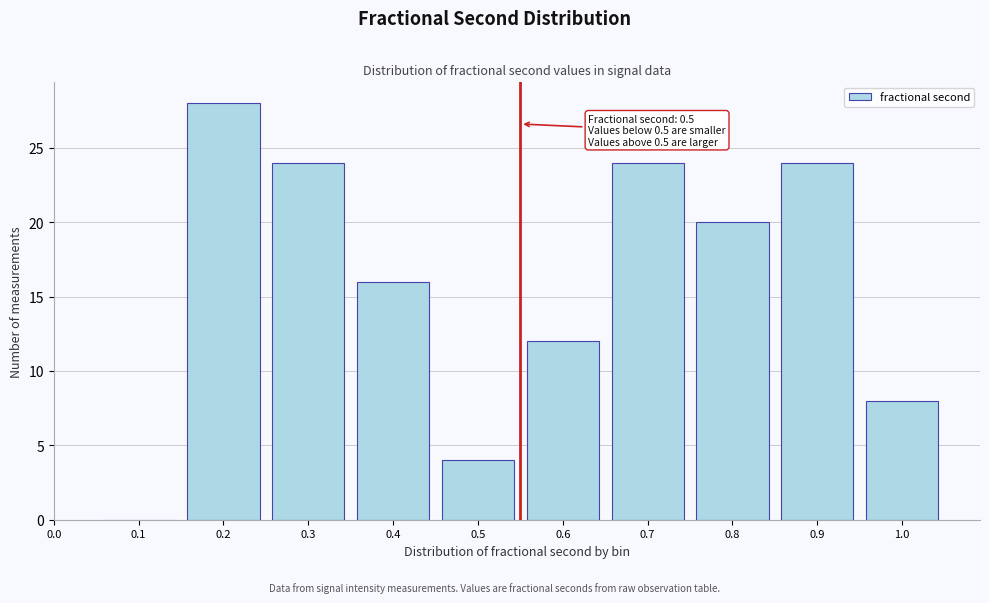

Reading right to left, transcribe all the data shown in this chart.

1.0=8	0.9=24	0.8=20	0.7=24	0.6=12	0.5=4	0.4=16	0.3=24	0.2=28	0.1=0